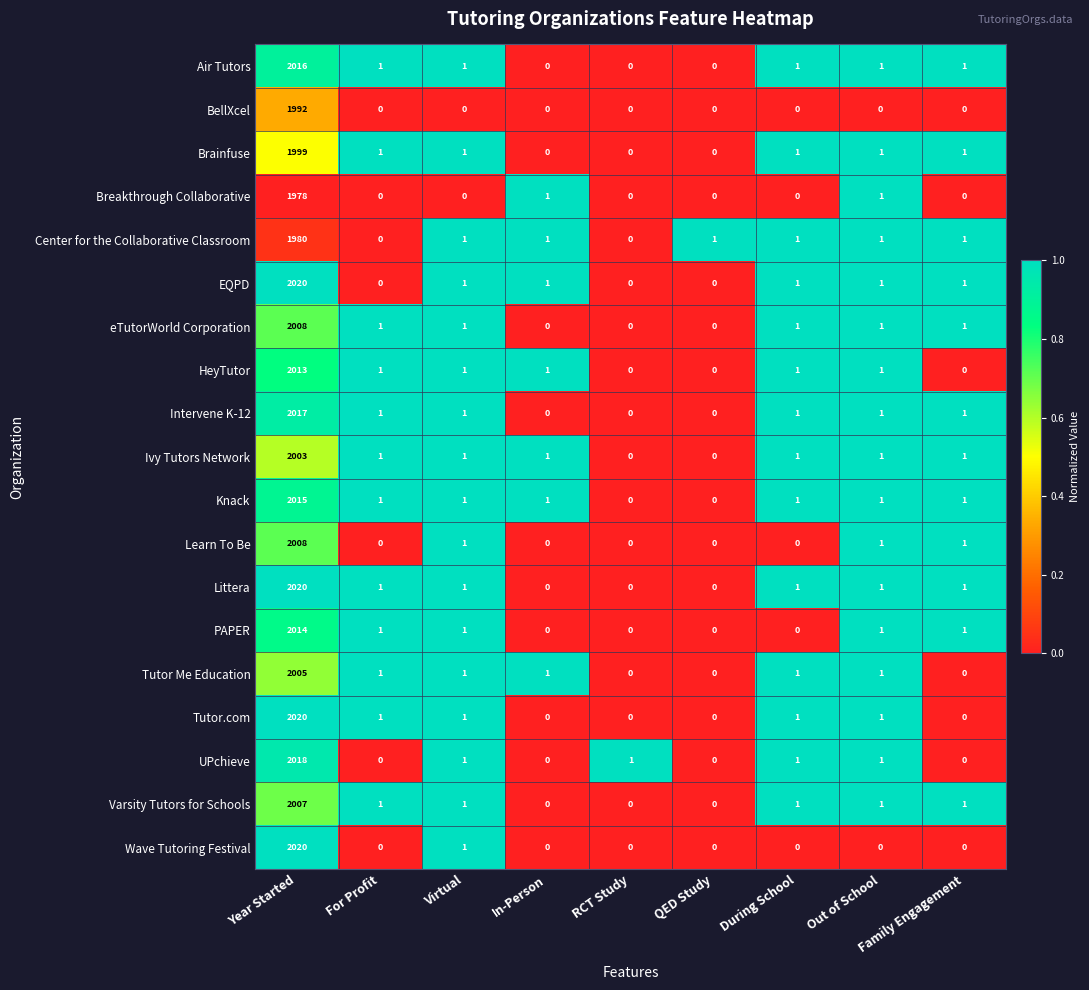

Is it true that Brainfuse equals 0 at During School?

False